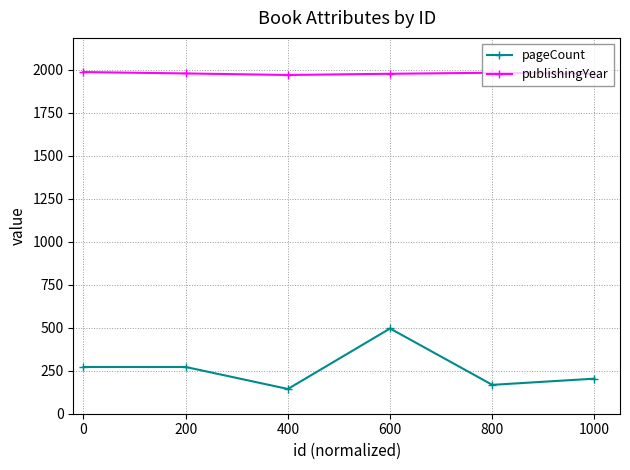

Rank the series by their average value, from lowest to highest.

pageCount, publishingYear